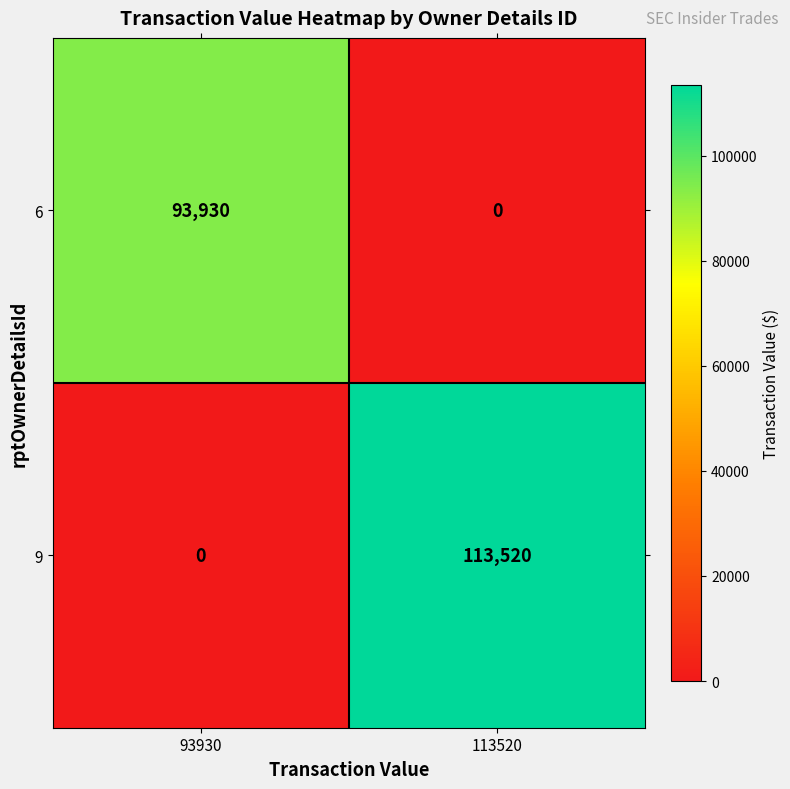

Rank the series by their average value, from lowest to highest.

6, 9